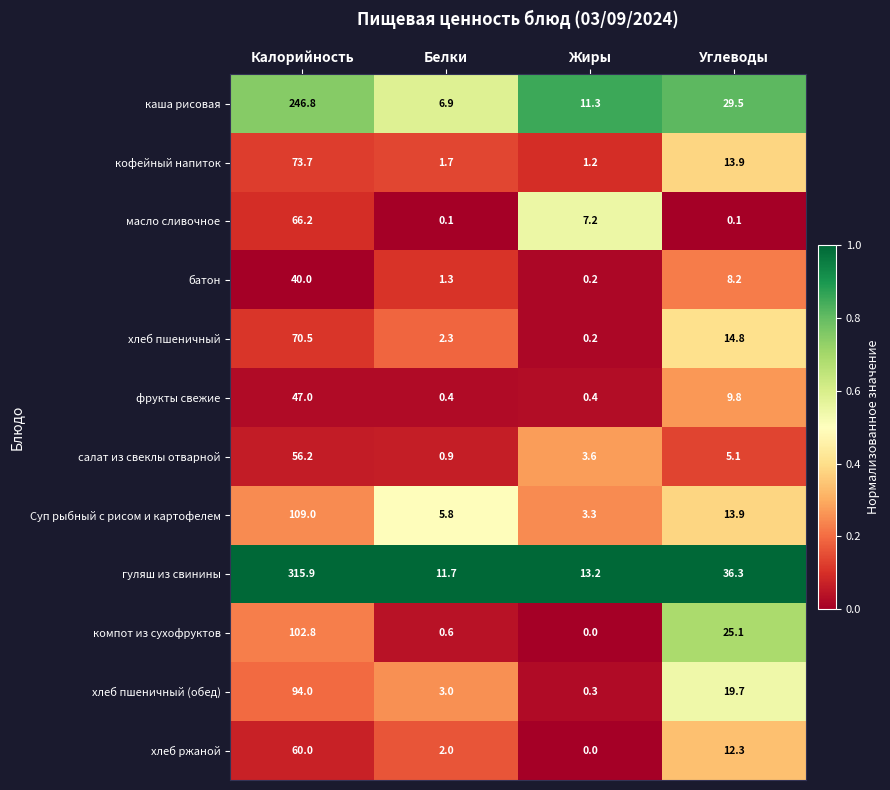

What is the sum of the фрукты свежие values at Углеводы and Калорийность?

56.8